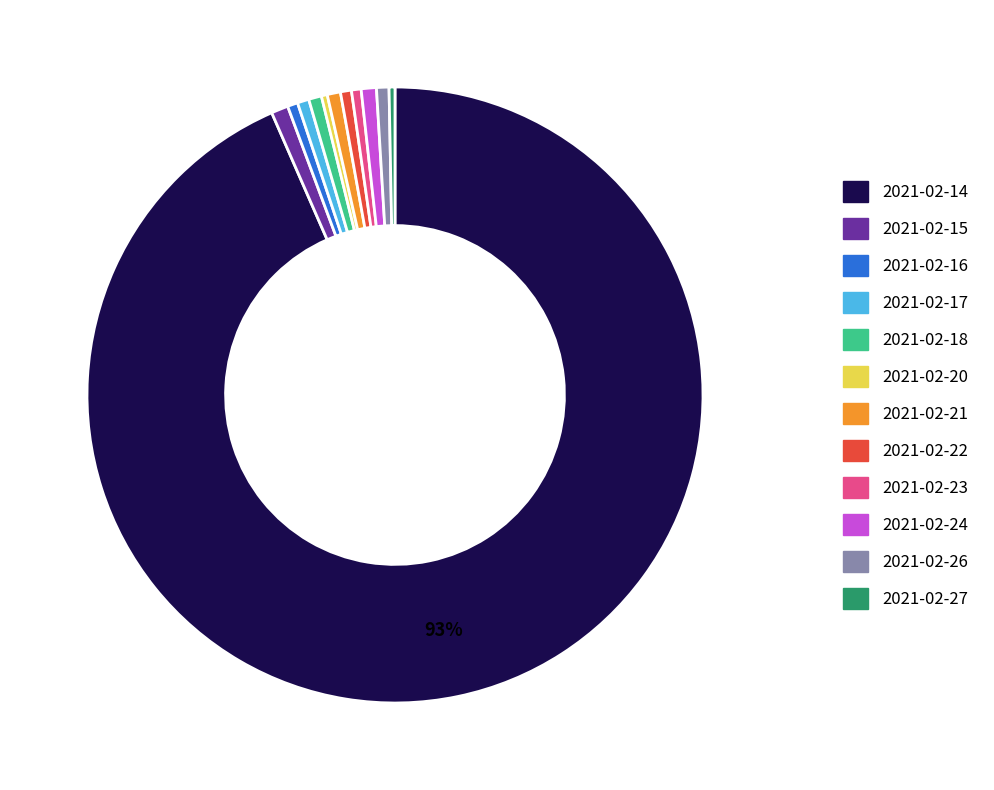

Is 2021-02-14 the majority of the pie?

Yes